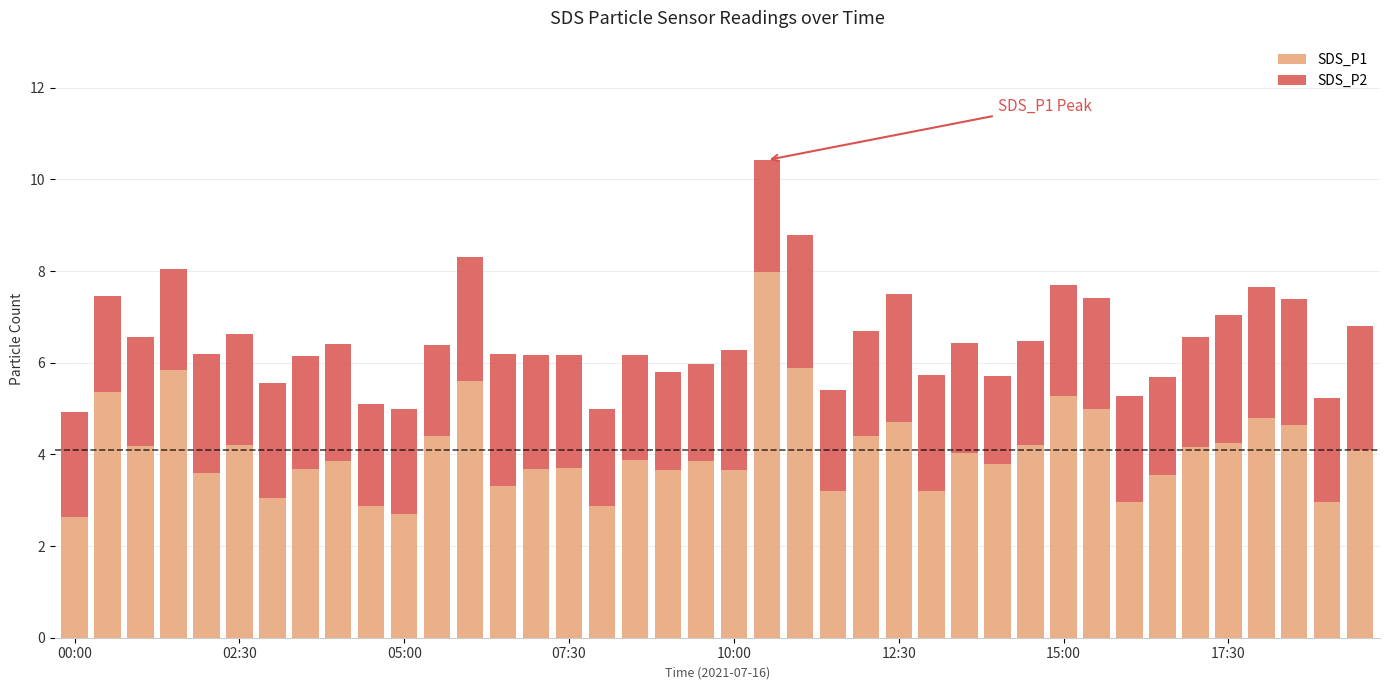

What is the average value of the SDS_P1 series?

4.1